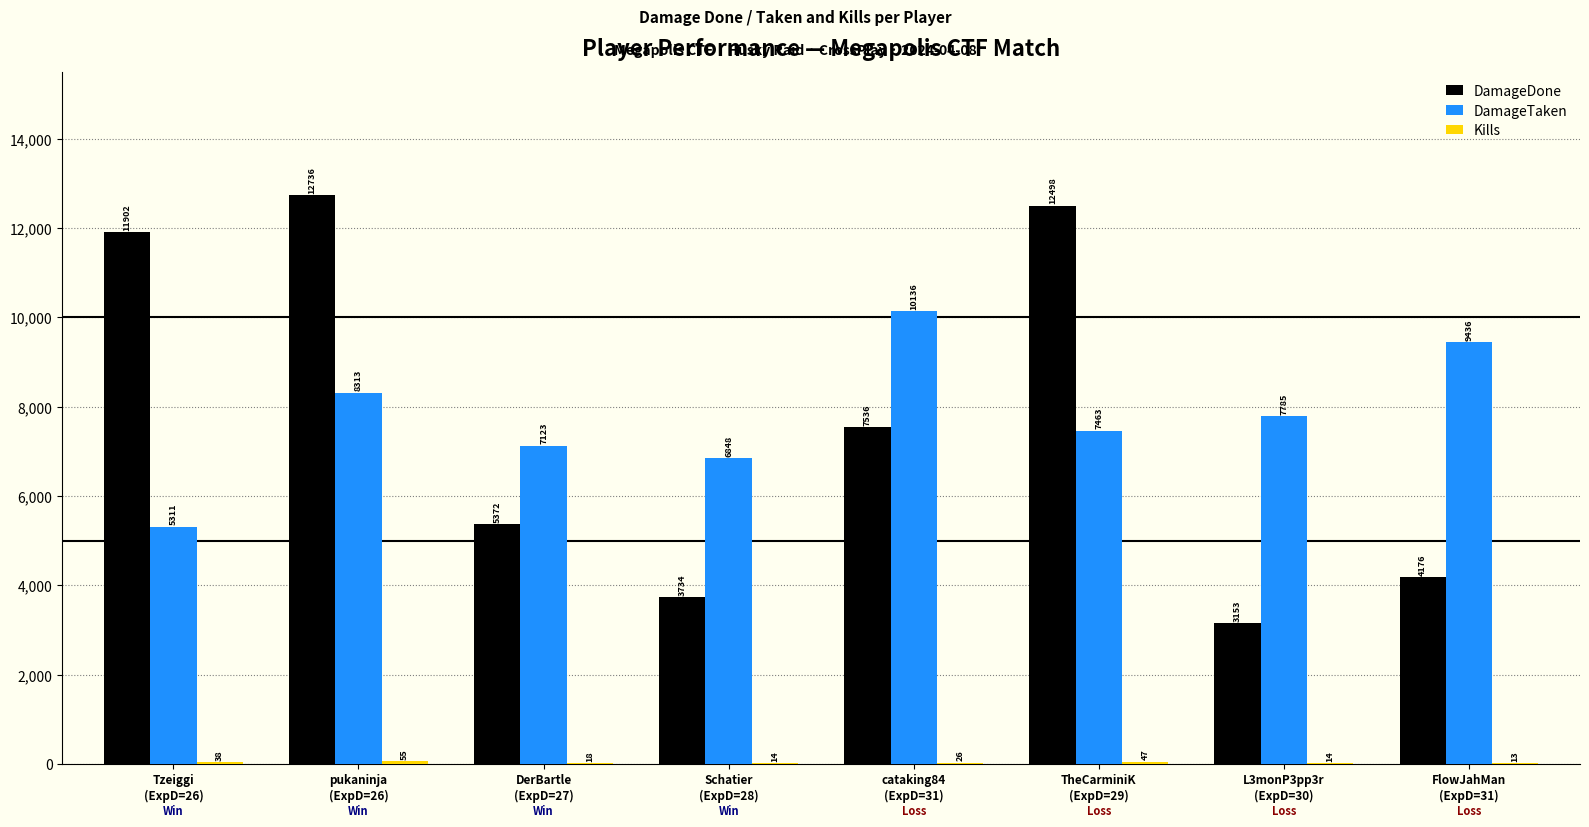

How many groups of bars are there?

8